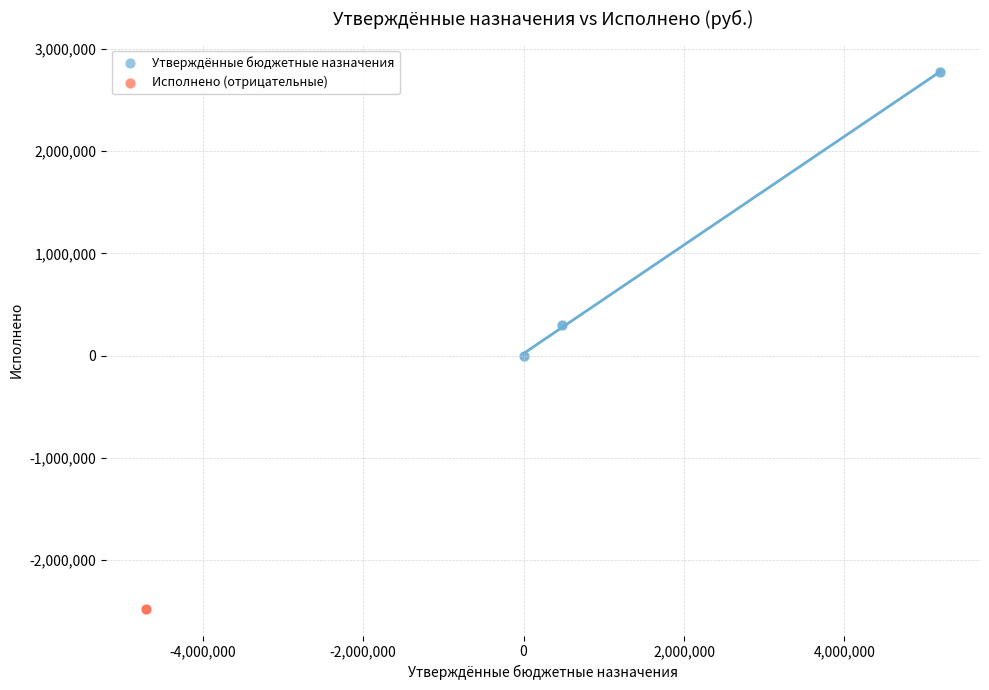

What are all the series names shown in the legend?

Утверждённые бюджетные назначения, Исполнено (отрицательные)